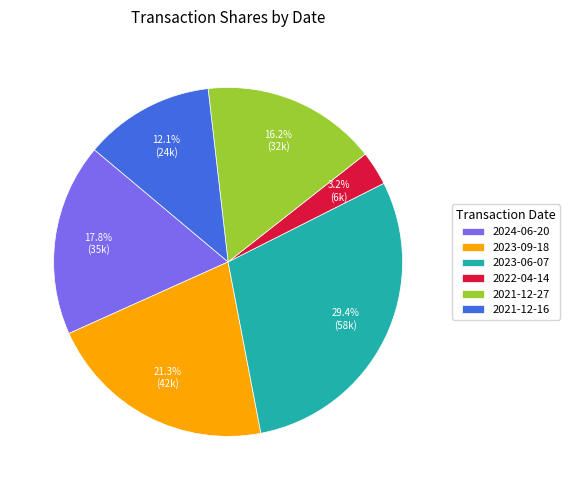

Which category has the biggest portion of the pie?

2023-06-07